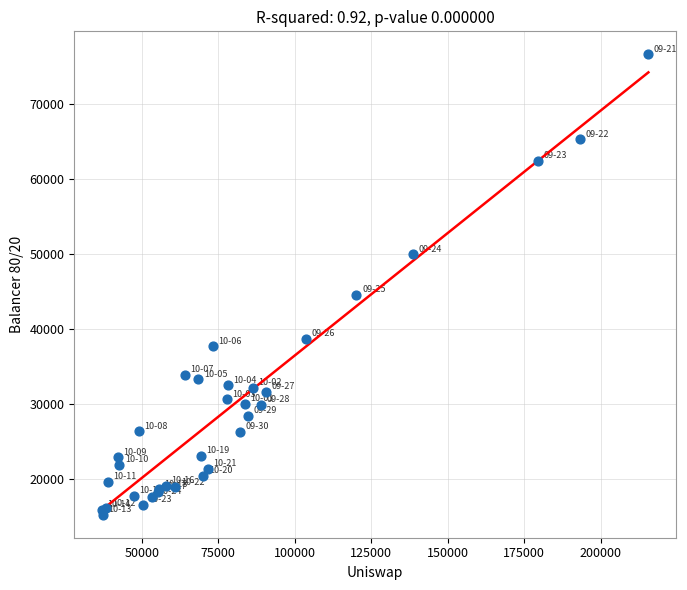

What Y value in the scatter plot is closest to 45881?

44492.9